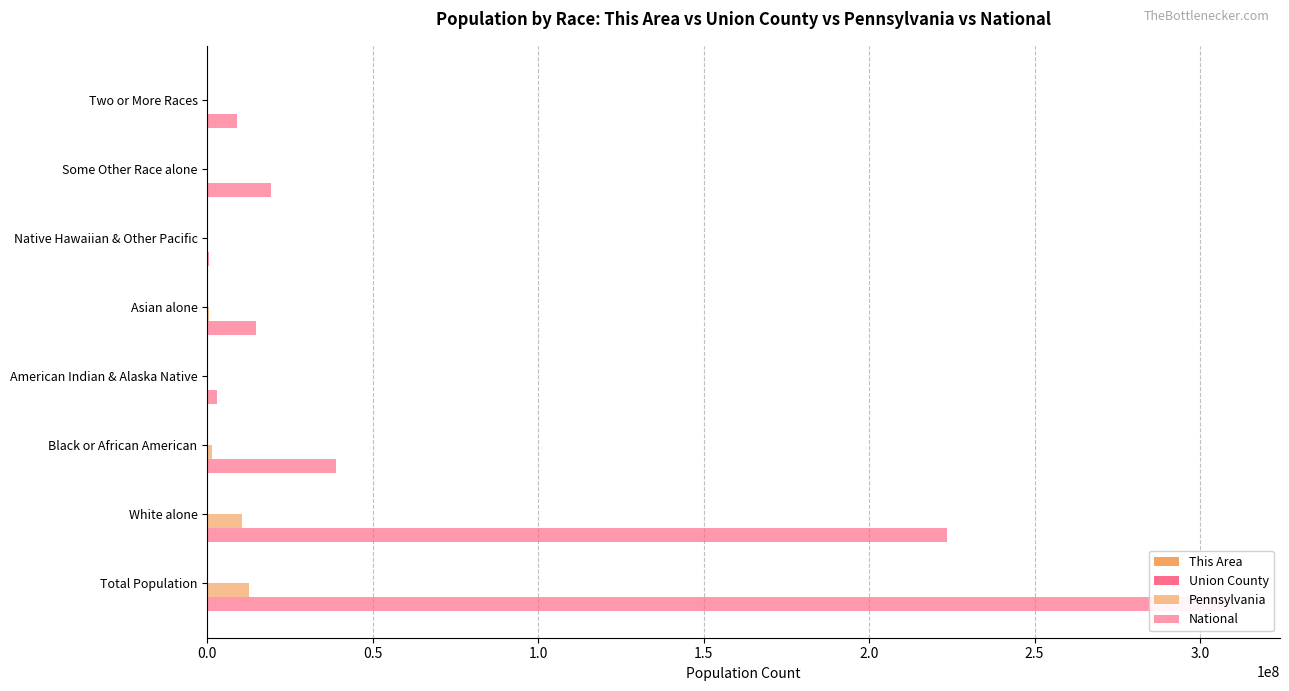

What is the sum of the Union County values at Some Other Race alone and Black or African American?

4116